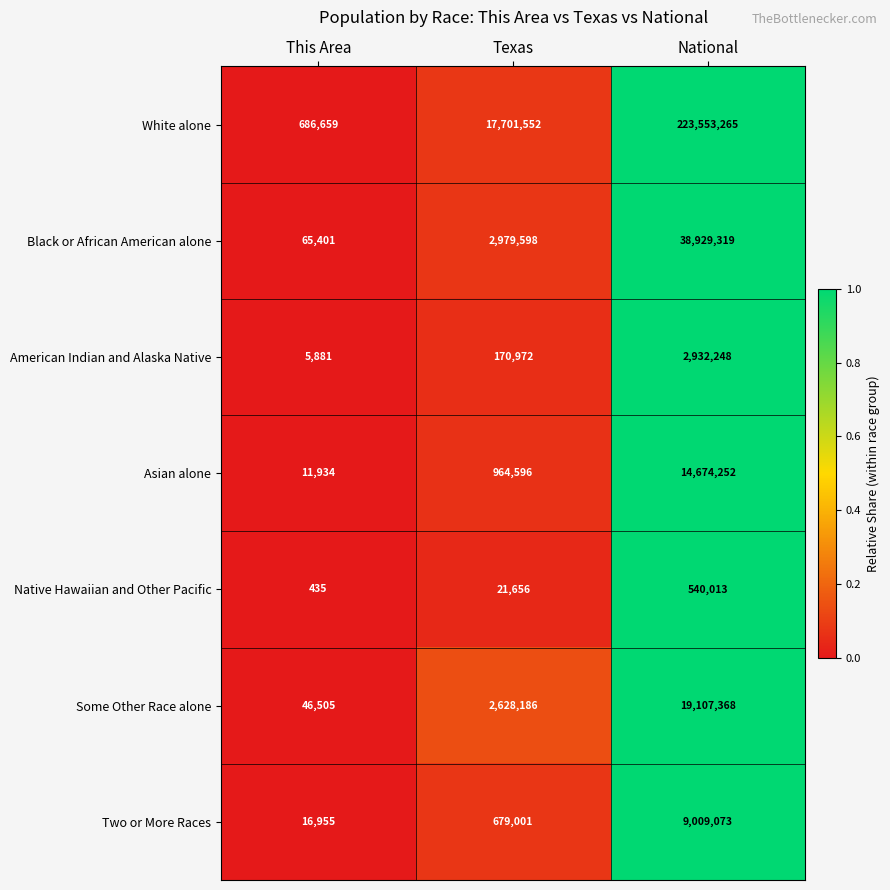

Reading left to right, extract all data points from this chart.

White alone: 686659	17701552	223553265
Black or African American alone: 65401	2979598	38929319
American Indian and Alaska Native: 5881	170972	2932248
Asian alone: 11934	964596	14674252
Native Hawaiian and Other Pacific: 435	21656	540013
Some Other Race alone: 46505	2628186	19107368
Two or More Races: 16955	679001	9009073